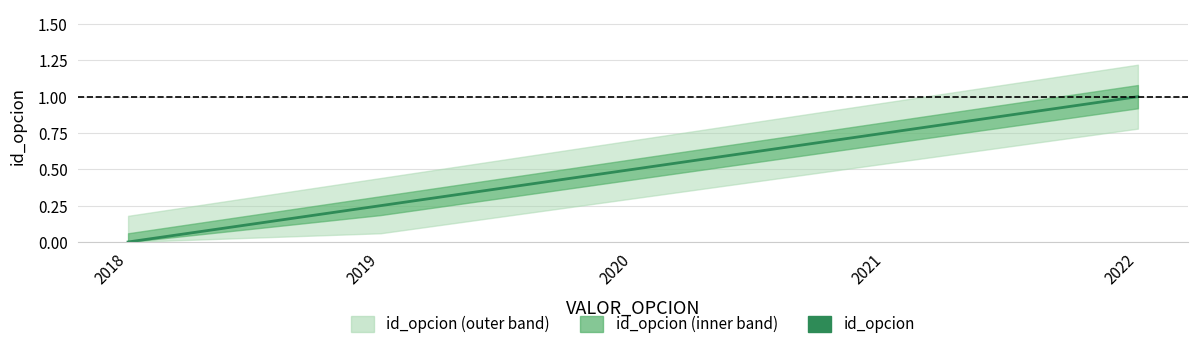

True or false: the data has more than 2 interior local peaks.

False